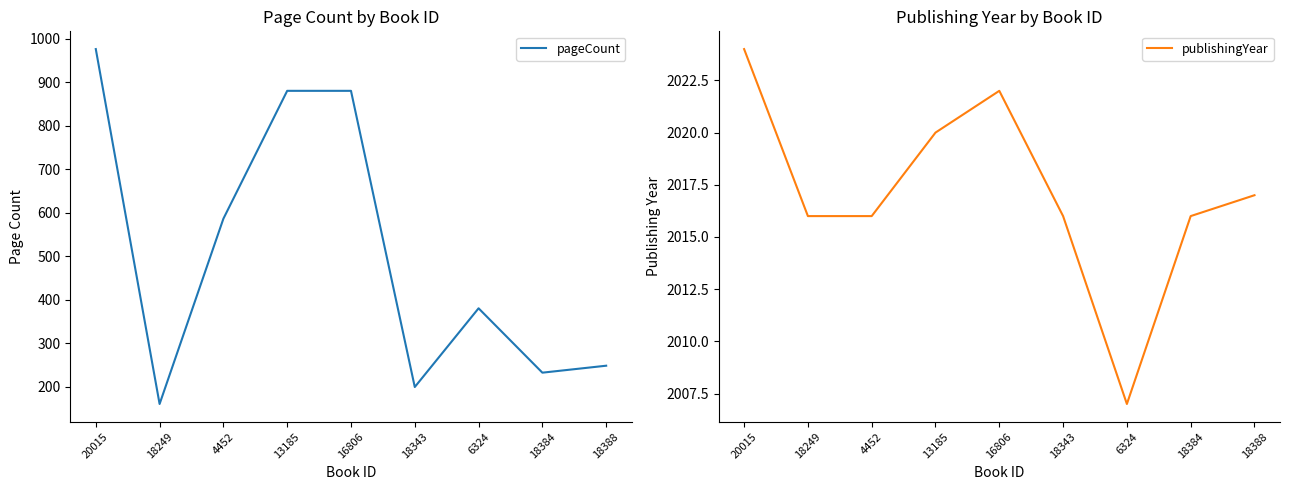

True or false: publishingYear has a value of 2804 at 16806.

False